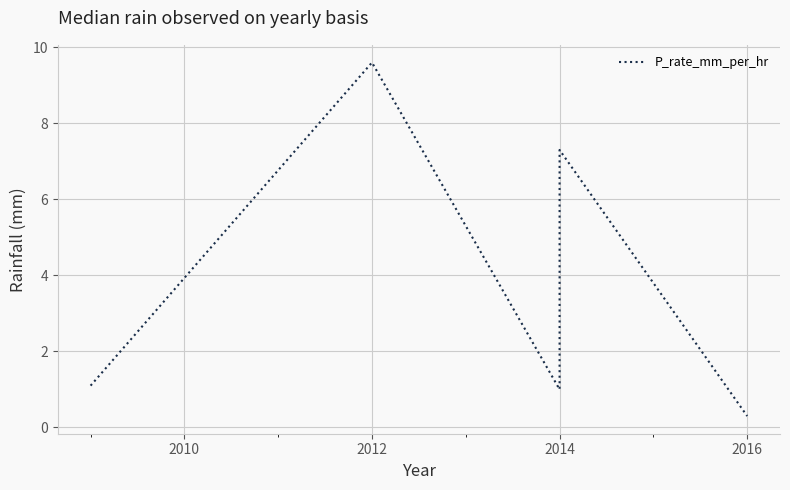

What is the difference between the maximum and minimum values?

9.3